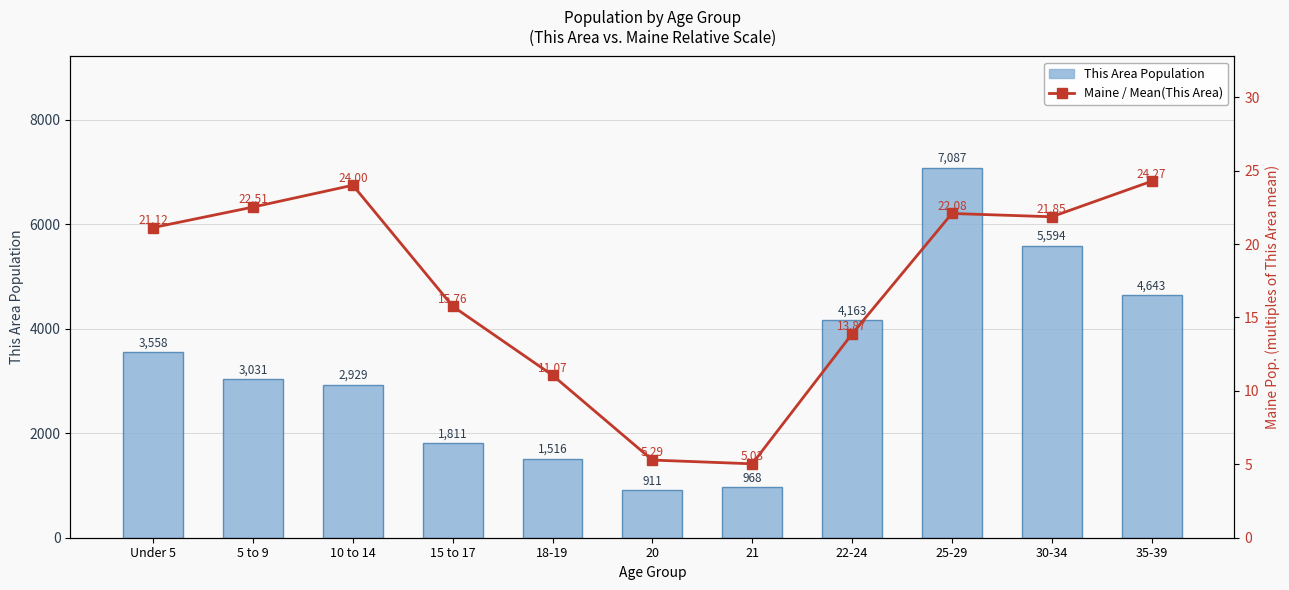

At which label does This Area Population first exceed 3031?

Under 5